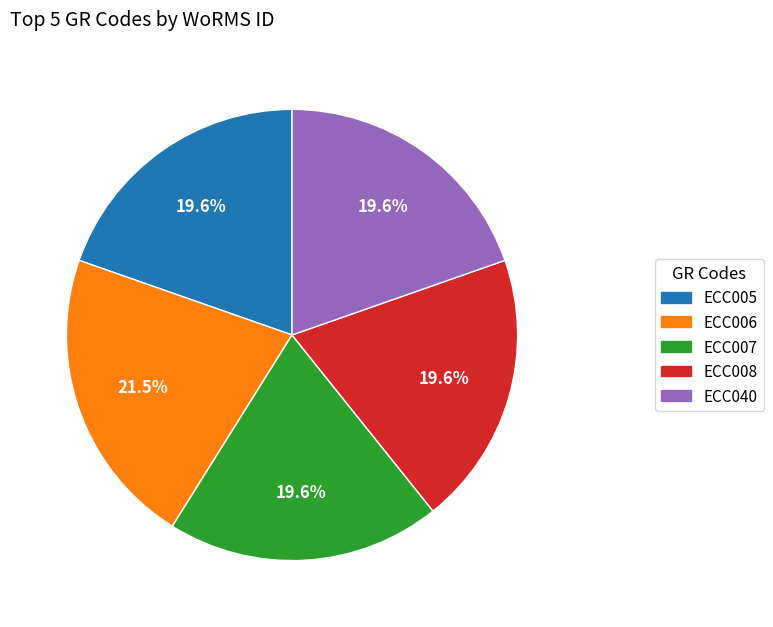

What portion of the pie excludes ECC005?

80.4%